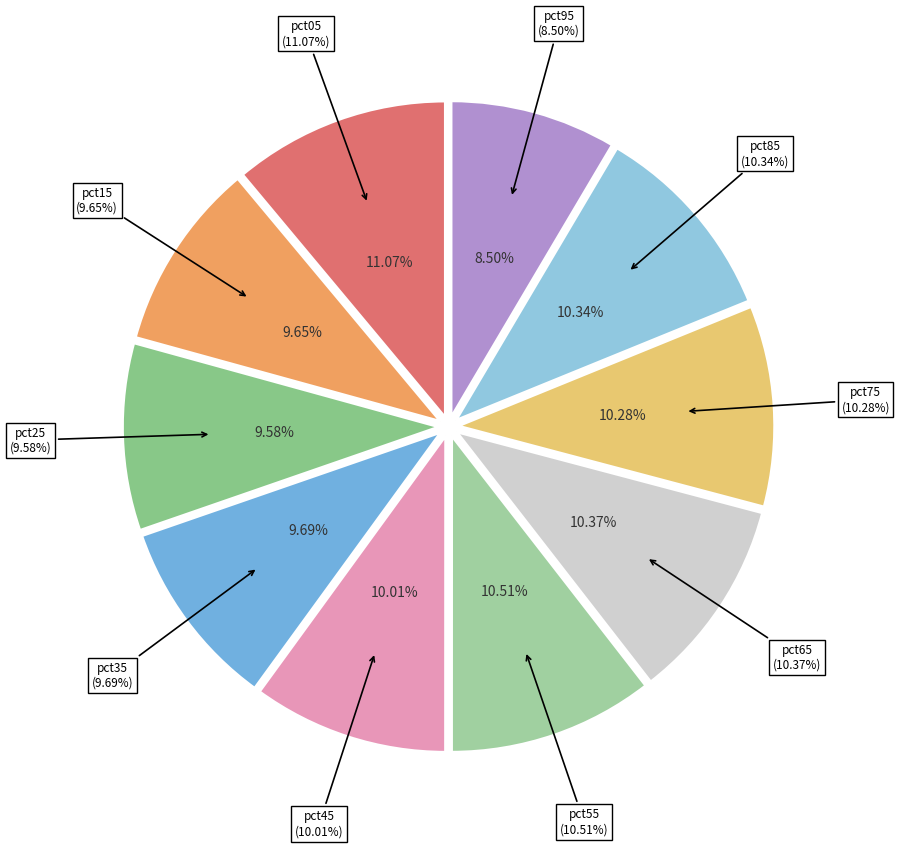

To the nearest percent, what portion does pct35 represent?

10%